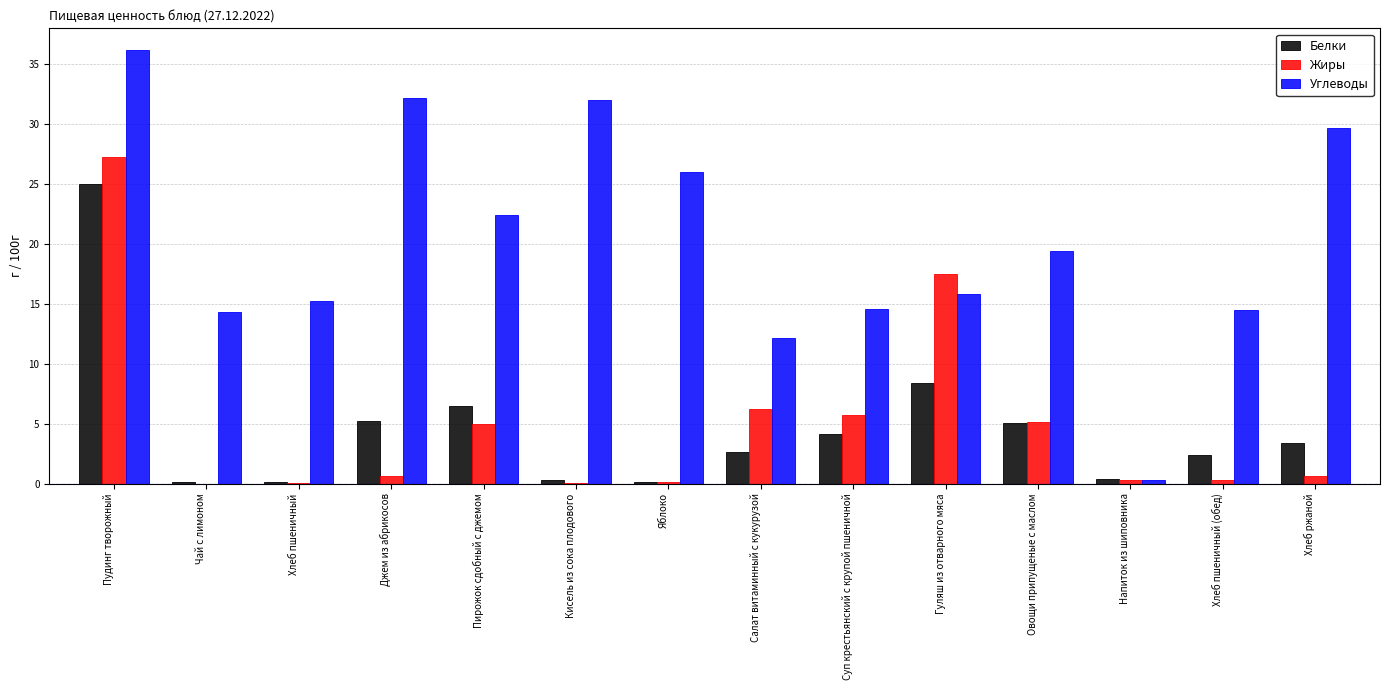

What is the sum of all Жиры values?

68.8